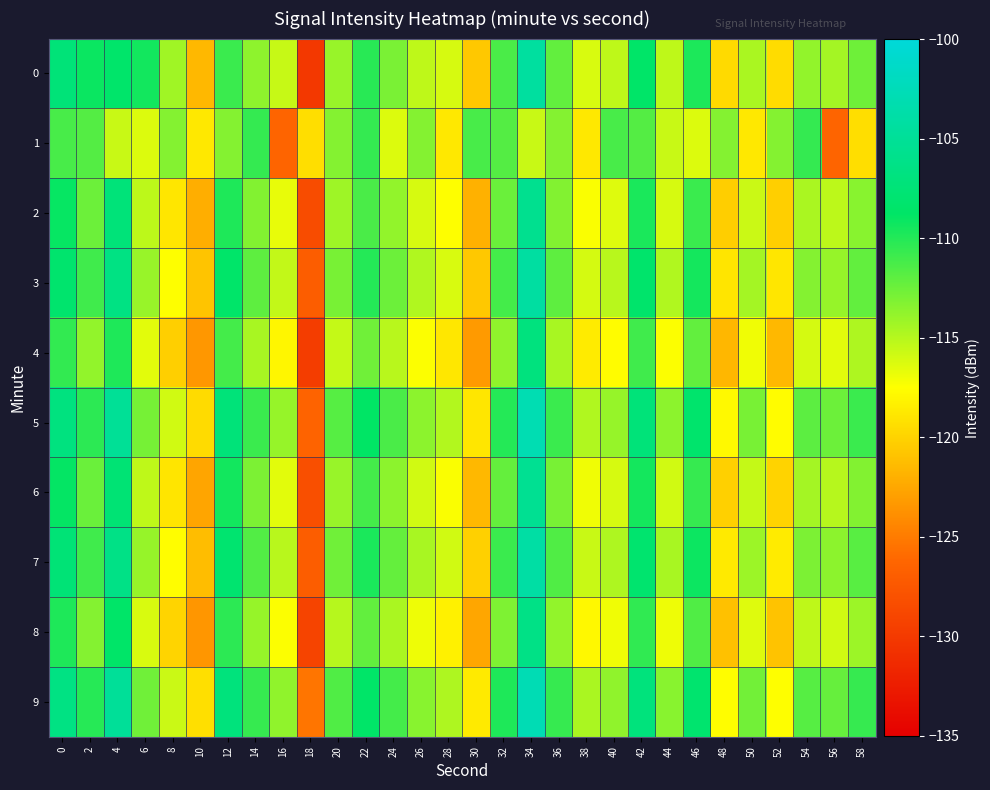

Reading left to right, transcribe all the data shown in this chart.

0: 0=-107.4	2=-109.2	4=-108.5	6=-109.4	8=-114.2	10=-121.5	12=-110.7	14=-113.7	16=-115.6	18=-130.1	20=-114.0	22=-110.1	24=-112.9	26=-115.3	28=-116.1	30=-120.6	32=-111.3	34=-104.4	36=-112.1	38=-116.2	40=-115.3	42=-108.6	44=-115.3	46=-109.7	48=-119.6	50=-114.6	52=-119.4	54=-113.7	56=-114.4	58=-112.6
1: 0=-111.2	2=-111.6	4=-115.6	6=-116.3	8=-113.3	10=-118.8	12=-113.3	14=-110.5	16=-126.3	18=-119.4	20=-113.3	22=-110.5	24=-116.3	26=-113.3	28=-118.8	30=-111.2	32=-111.6	34=-115.6	36=-113.3	38=-118.8	40=-111.2	42=-111.6	44=-115.6	46=-116.3	48=-113.3	50=-118.8	52=-113.3	54=-110.5	56=-126.3	58=-119.4
2: 0=-109.0	2=-112.5	4=-107.3	6=-115.2	8=-118.9	10=-122.1	12=-109.8	14=-113.2	16=-116.7	18=-128.4	20=-114.2	22=-111.3	24=-113.8	26=-116.1	28=-117.5	30=-121.9	32=-112.4	34=-105.6	36=-113.2	38=-117.3	40=-116.4	42=-109.7	44=-116.1	46=-110.8	48=-120.3	50=-115.7	52=-120.2	54=-114.6	56=-115.2	58=-113.4
3: 0=-108.2	2=-111.0	4=-106.5	6=-114.0	8=-117.5	10=-120.8	12=-108.5	14=-112.0	16=-115.4	18=-127.0	20=-112.9	22=-110.0	24=-112.5	26=-114.8	28=-116.2	30=-120.6	32=-111.1	34=-104.2	36=-112.0	38=-116.0	40=-115.1	42=-108.4	44=-114.8	46=-109.5	48=-119.0	50=-114.4	52=-118.9	54=-113.3	56=-113.9	58=-112.1
4: 0=-110.5	2=-113.8	4=-109.8	6=-116.5	8=-120.2	10=-123.4	12=-111.1	14=-114.5	16=-118.0	18=-129.7	20=-115.5	22=-112.6	24=-115.1	26=-117.4	28=-118.8	30=-123.2	32=-113.7	34=-106.9	36=-114.5	38=-118.6	40=-117.7	42=-111.0	44=-117.4	46=-112.1	48=-121.6	50=-117.0	52=-121.5	54=-116.0	56=-116.5	58=-114.7
5: 0=-106.8	2=-110.3	4=-105.1	6=-112.8	8=-115.9	10=-119.5	12=-107.3	14=-110.8	16=-113.9	18=-126.5	20=-111.7	22=-108.8	24=-111.3	26=-113.6	28=-114.9	30=-118.9	32=-110.0	34=-103.0	36=-110.8	38=-114.8	40=-113.9	42=-107.3	44=-113.6	46=-108.3	48=-117.8	50=-112.9	52=-117.7	54=-111.9	56=-112.5	58=-110.8
6: 0=-108.9	2=-112.4	4=-107.7	6=-115.3	8=-119.0	10=-122.6	12=-109.4	14=-113.0	16=-116.5	18=-128.2	20=-114.0	22=-111.1	24=-113.6	26=-115.9	28=-117.3	30=-121.5	32=-112.2	34=-105.4	36=-112.9	38=-117.0	40=-116.1	42=-109.5	44=-115.9	46=-110.6	48=-120.1	50=-115.5	52=-120.0	54=-114.4	56=-115.0	58=-113.2
7: 0=-107.5	2=-111.0	4=-106.3	6=-113.9	8=-117.6	10=-121.2	12=-108.0	14=-111.6	16=-115.1	18=-127.0	20=-112.6	22=-109.7	24=-112.2	26=-114.5	28=-115.9	30=-120.1	32=-110.8	34=-104.0	36=-111.5	38=-115.6	40=-114.7	42=-108.1	44=-114.5	46=-109.2	48=-118.7	50=-114.1	52=-118.6	54=-113.0	56=-113.6	58=-111.8
8: 0=-109.8	2=-113.3	4=-108.6	6=-116.2	8=-119.9	10=-123.5	12=-110.3	14=-113.9	16=-117.4	18=-129.1	20=-115.0	22=-112.1	24=-114.6	26=-116.9	28=-118.3	30=-122.5	32=-113.1	34=-106.3	36=-113.8	38=-117.9	40=-117.0	42=-110.4	44=-116.9	46=-111.5	48=-121.0	50=-116.4	52=-120.9	54=-115.3	56=-115.9	58=-114.1
9: 0=-106.5	2=-110.1	4=-104.9	6=-112.6	8=-115.7	10=-119.3	12=-107.1	14=-110.6	16=-113.7	18=-125.3	20=-111.5	22=-108.6	24=-111.1	26=-113.4	28=-114.7	30=-118.7	32=-109.8	34=-102.8	36=-110.6	38=-114.6	40=-113.7	42=-107.1	44=-113.4	46=-108.1	48=-117.6	50=-112.7	52=-117.5	54=-111.7	56=-112.3	58=-110.6